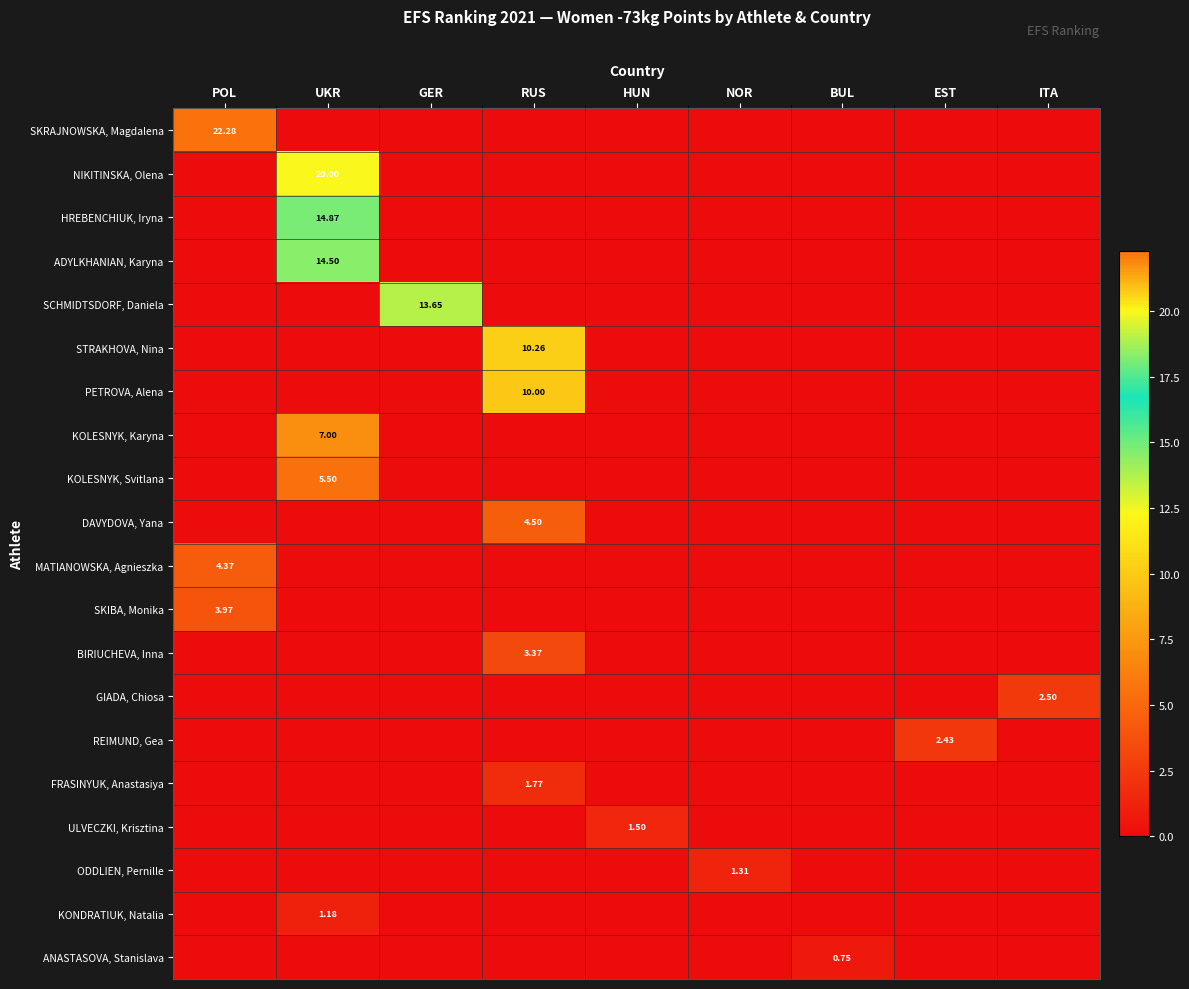

True or false: ODDLIEN, Pernille has a value of 0.4 at GER.

False